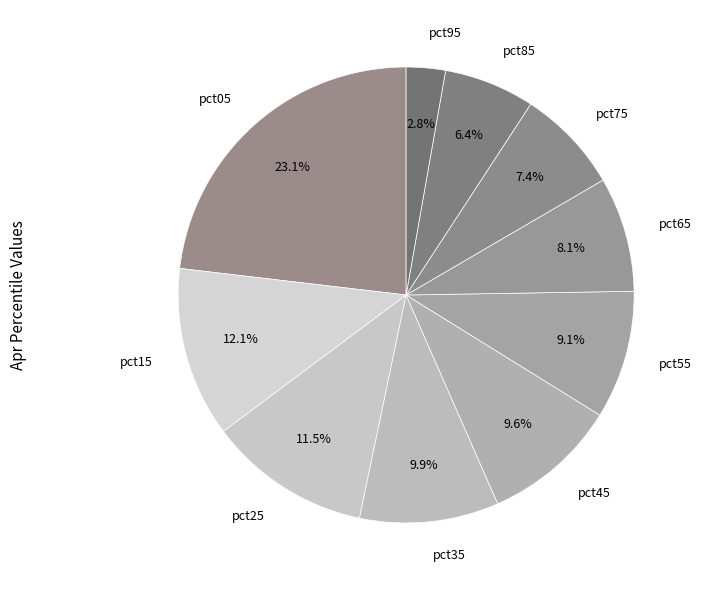

Count the number of slices in the pie.

10